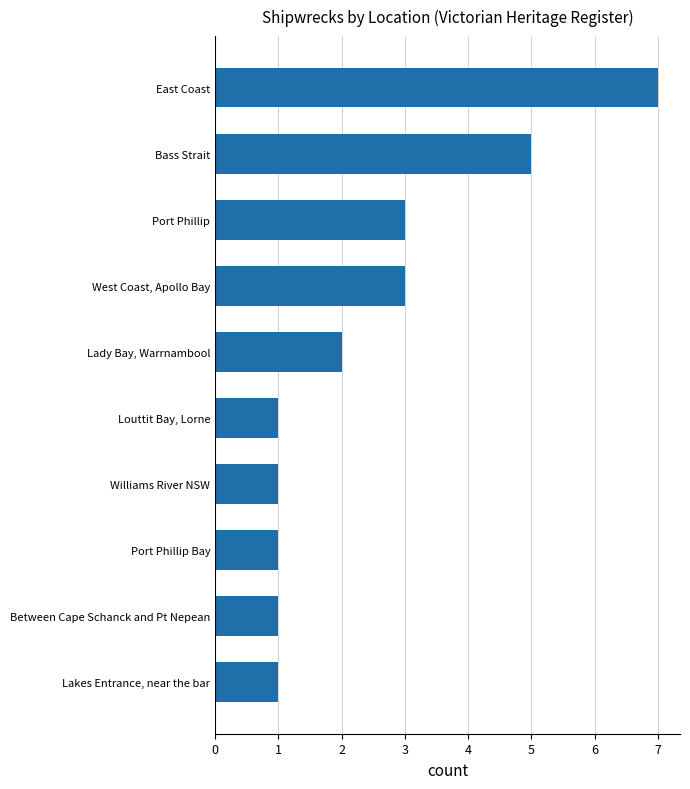

What is the maximum value shown in the chart?

7